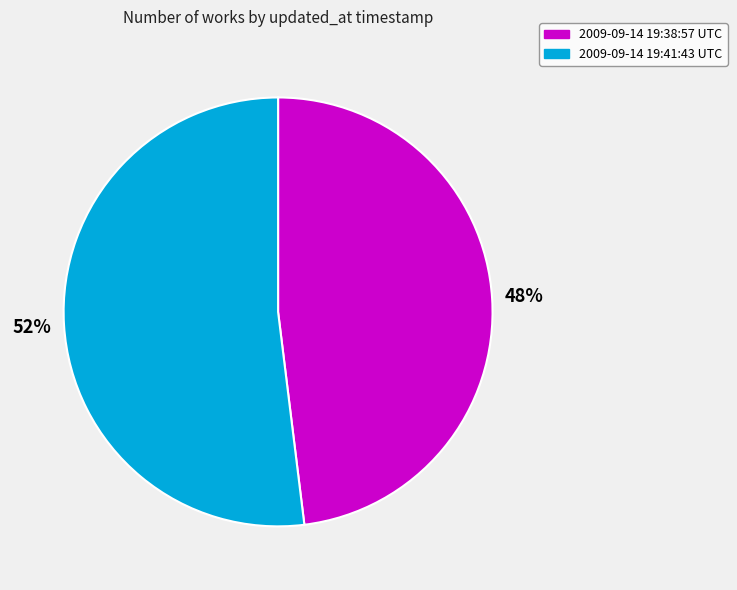

The 2009-09-14 19:38:57 UTC slice represents 48% of the pie. True or false?

True